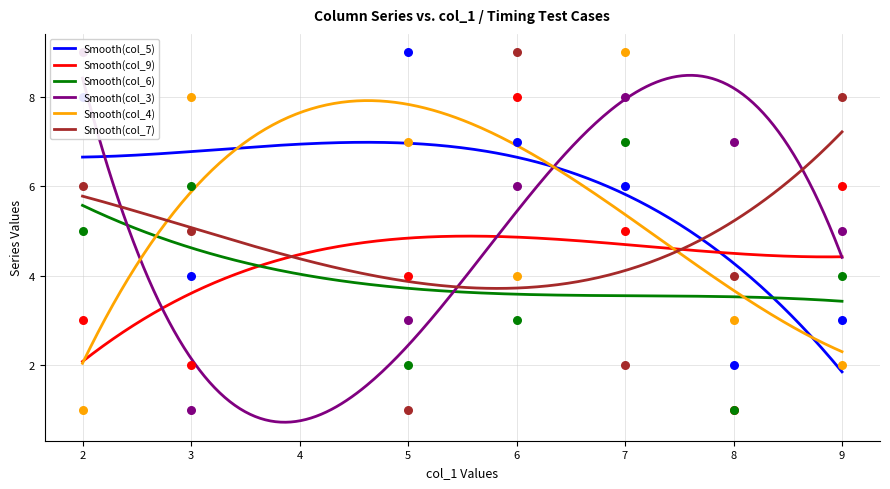

Is the value of col_7 at 8 greater than the value of col_5 at 6?

No